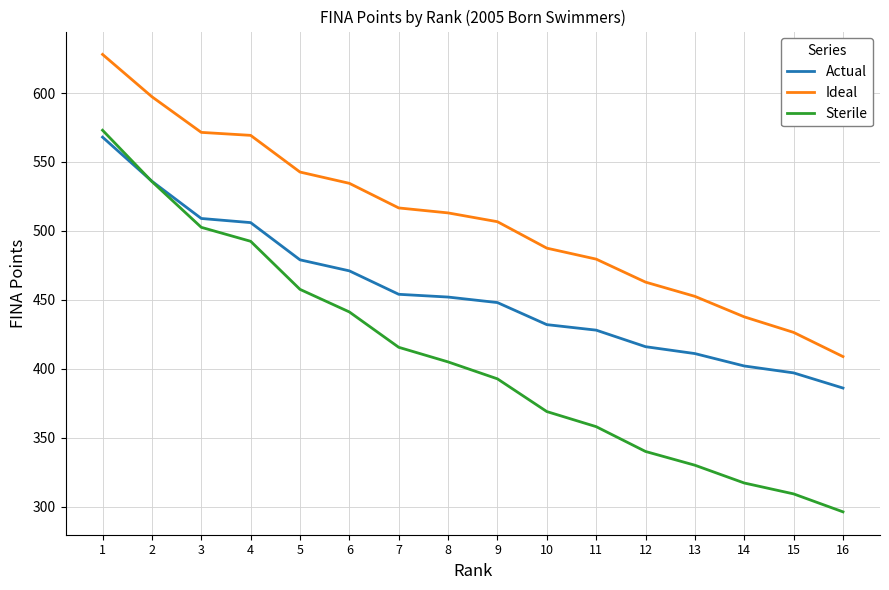

True or false: Actual and Ideal intersect in this chart.

False